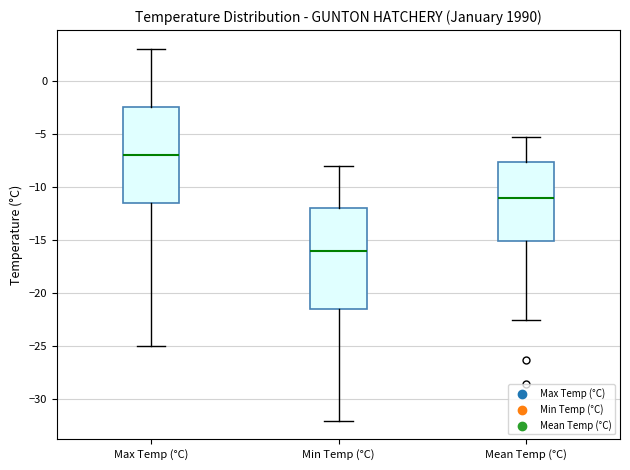

Reading left to right, read every box against the y-axis: the position of its median line, the range the box covers, and the ends of its whiskers. The values are not printed on the chart, so give them approximately, as read against the axis.

Max Temp (°C): median -7.0, box -11.5 to -2.5, whiskers -25.0 to 3.0
Min Temp (°C): median -16.0, box -21.5 to -12.0, whiskers -32.0 to -8.0
Mean Temp (°C): median -11.0, box -15.0 to -7.5, whiskers -22.5 to -5.5